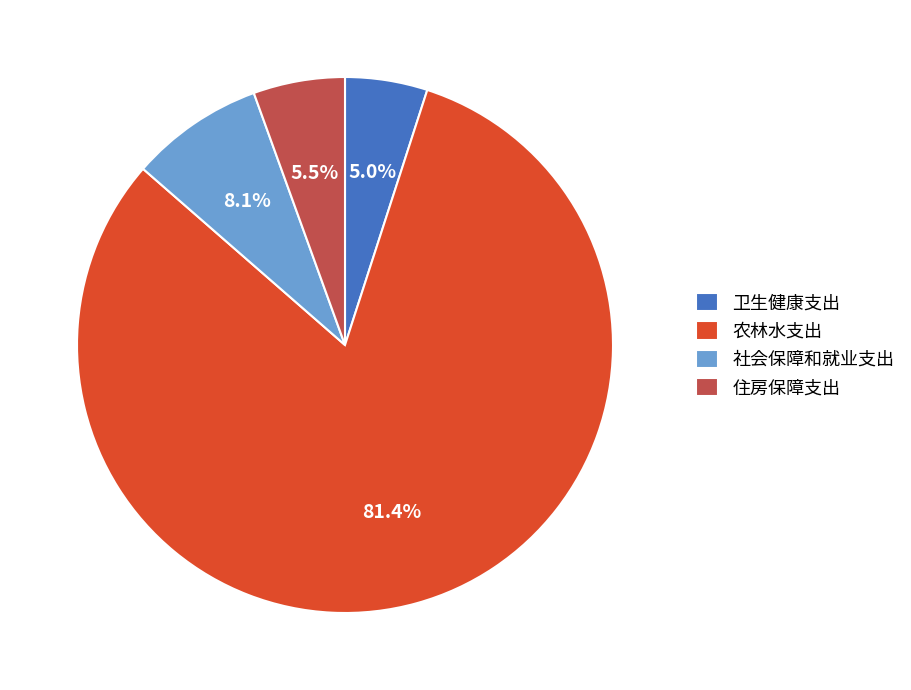

How much of the chart is everything except 卫生健康支出?

95.0%